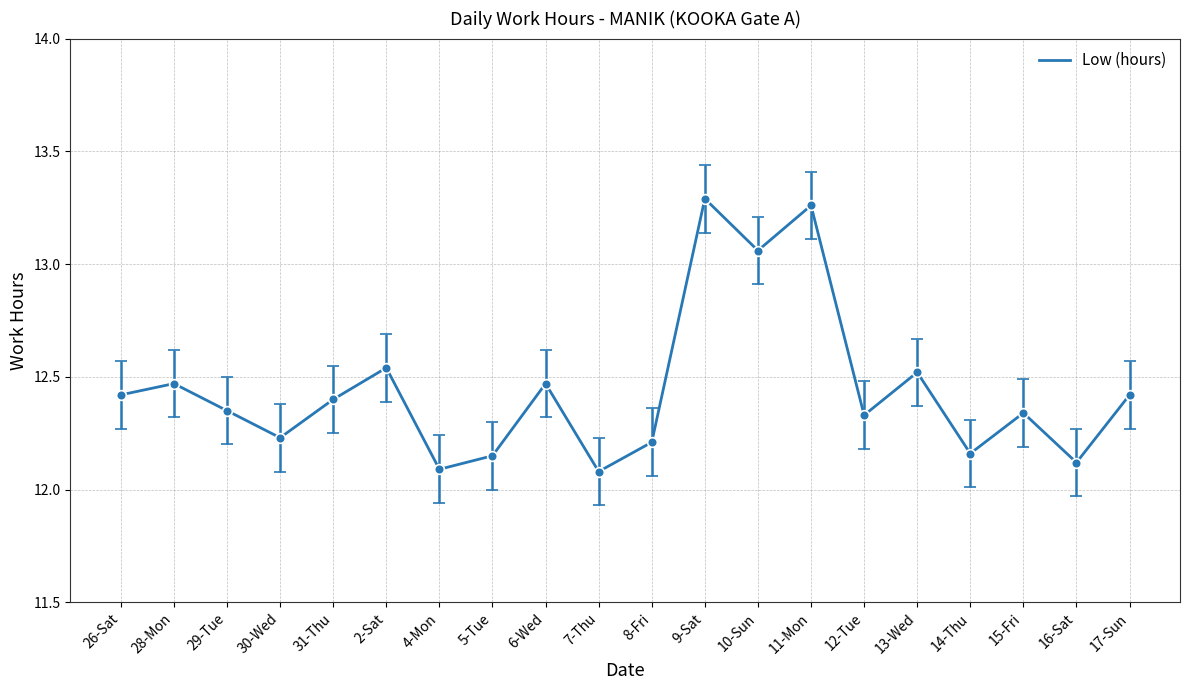

What is the smallest value displayed?

12.1